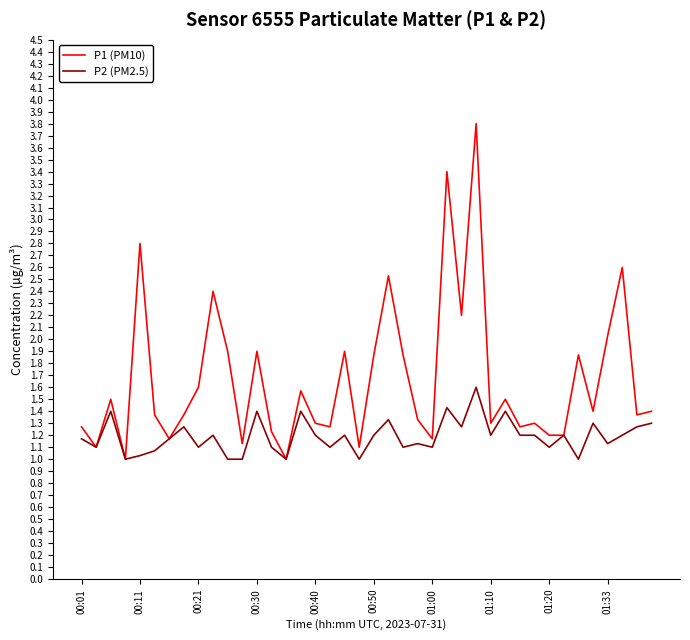

Which series has the widest spread of values?

P1 (PM10)